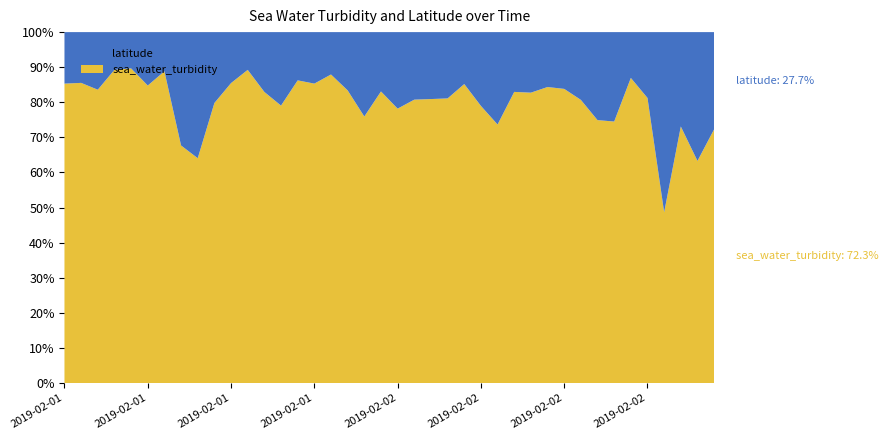

Reading left to right, list all the values displayed in this chart.

sea_water_turbidity: 153.8	156.4	134.8	219.9	229.6	147.4	210.6	55.5	47.2	104.5	155.8	219.5	128.7	99.9	166.0	153.8	192.7	132.9	83.6	130.1	94.9	111.0	112.3	113.6	152.4	99.4	74.0	128.9	126.9	142.6	137.1	110.6	79.0	77.4	176.3	114.6	25.1	72.0	45.6	69.1
latitude: 26.5	26.5	26.5	26.5	26.5	26.5	26.5	26.5	26.5	26.5	26.5	26.5	26.5	26.5	26.5	26.5	26.5	26.5	26.5	26.5	26.5	26.5	26.5	26.5	26.5	26.5	26.5	26.5	26.5	26.5	26.5	26.5	26.5	26.5	26.5	26.5	26.5	26.5	26.5	26.5